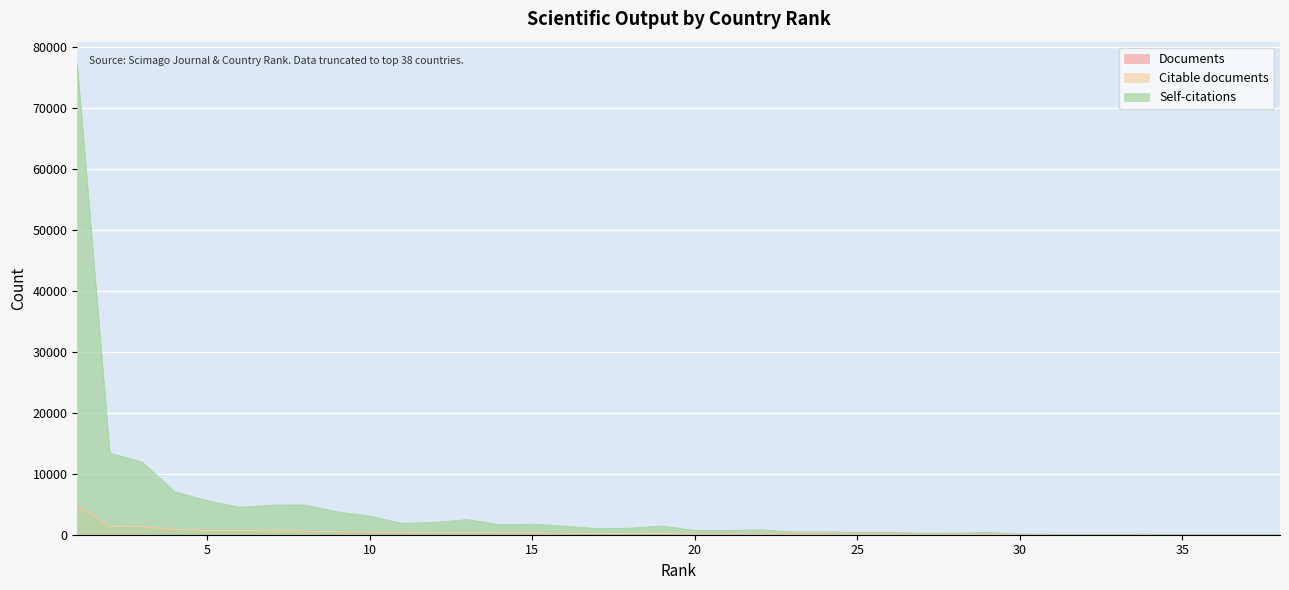

What are all the series names shown in the legend?

Documents, Citable documents, Self-citations